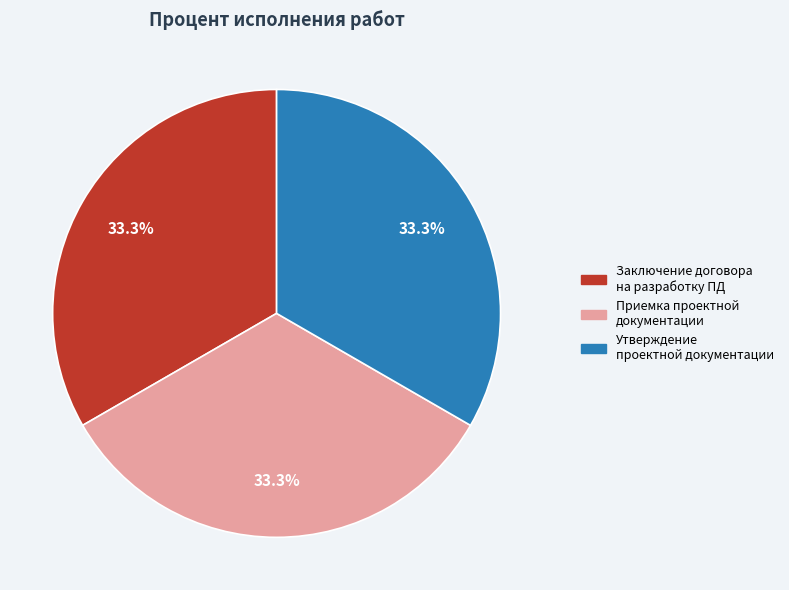

Combined, do Заключение договора на разработку ПД and Утверждение проектной документации account for over 50%?

Yes